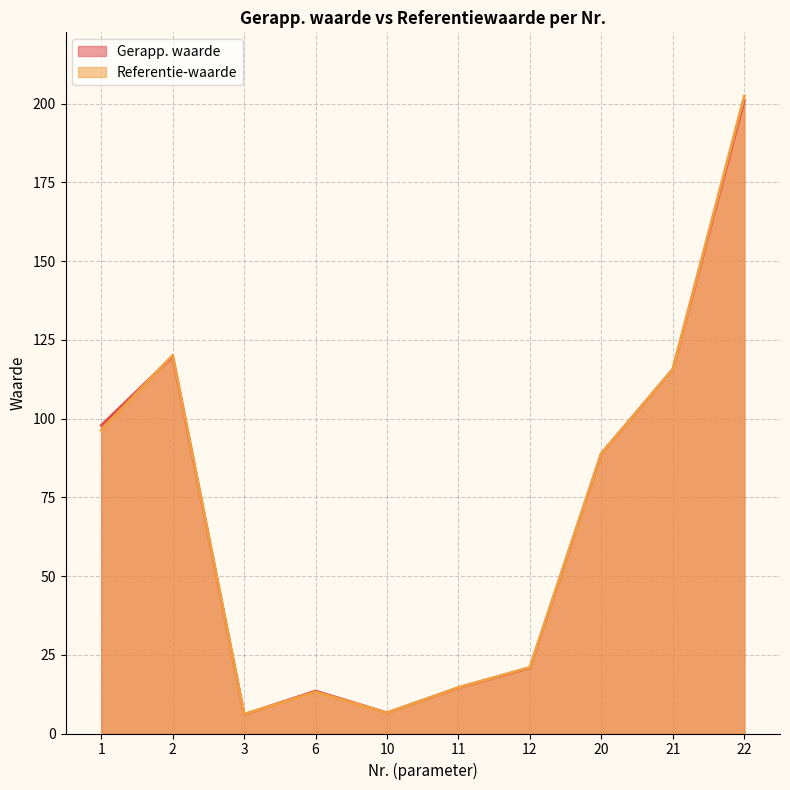

Where is Gerapp. waarde nearest to the value 103?

1